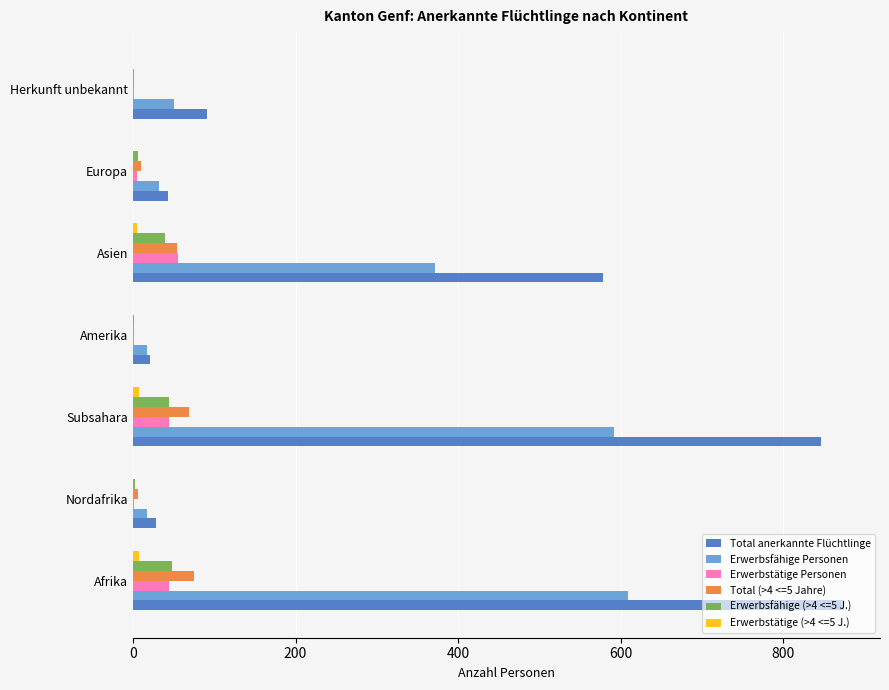

Is it true that Erwerbstätige Personen equals 97 at Asien?

False